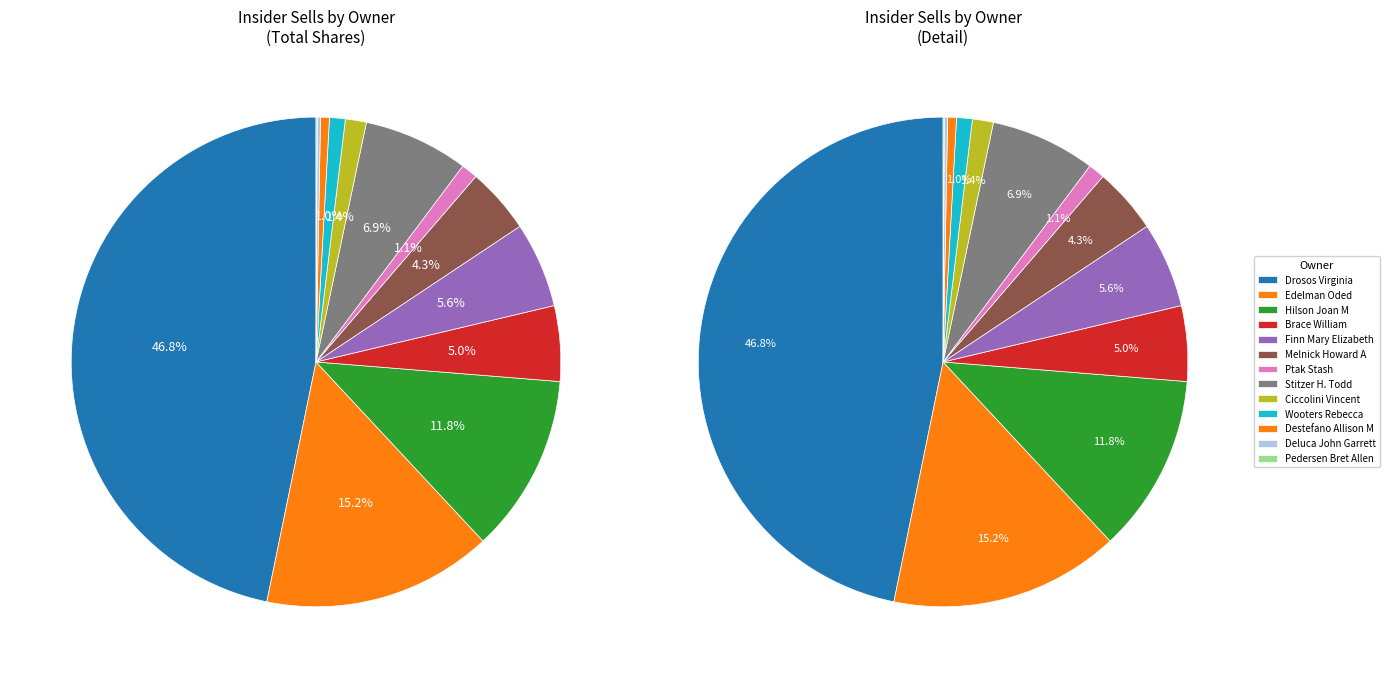

Is there a majority slice in this chart?

No